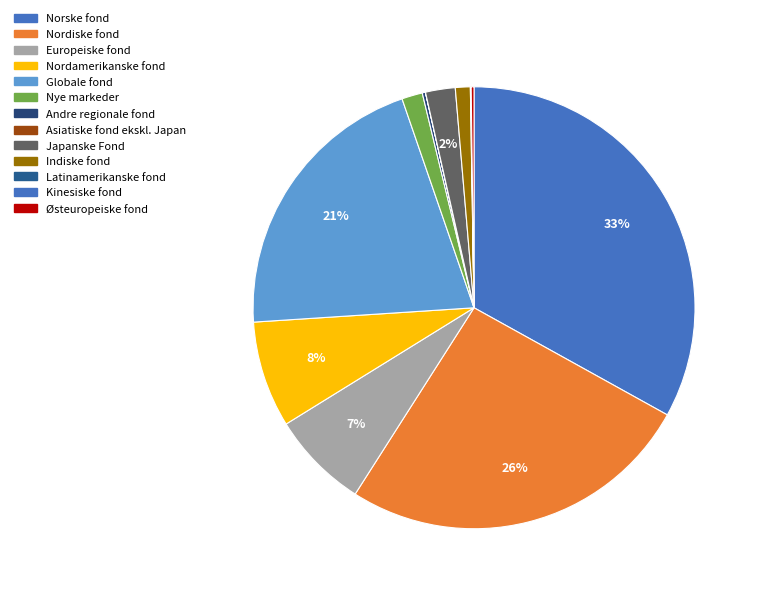

How many segments does this pie chart have?

13